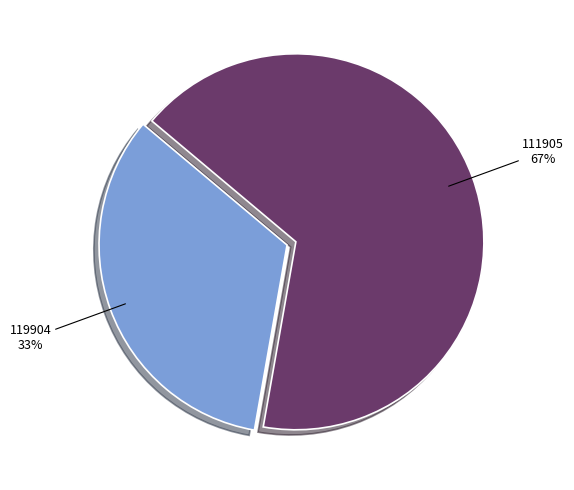

Which has a higher value, 111905 or 119904?

111905